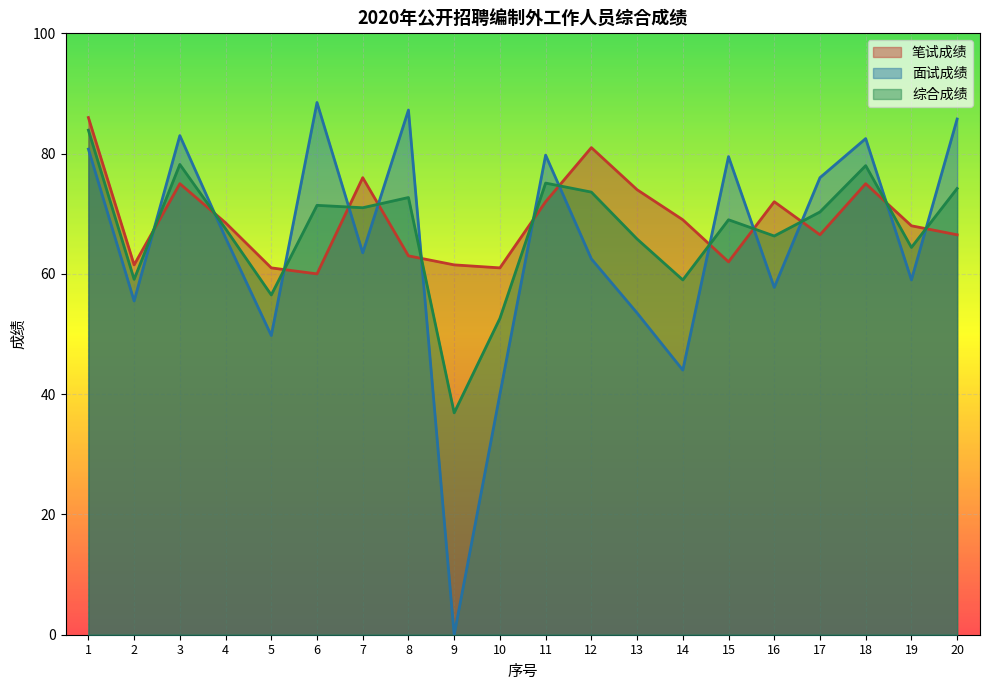

How many distinct data groups are displayed?

3